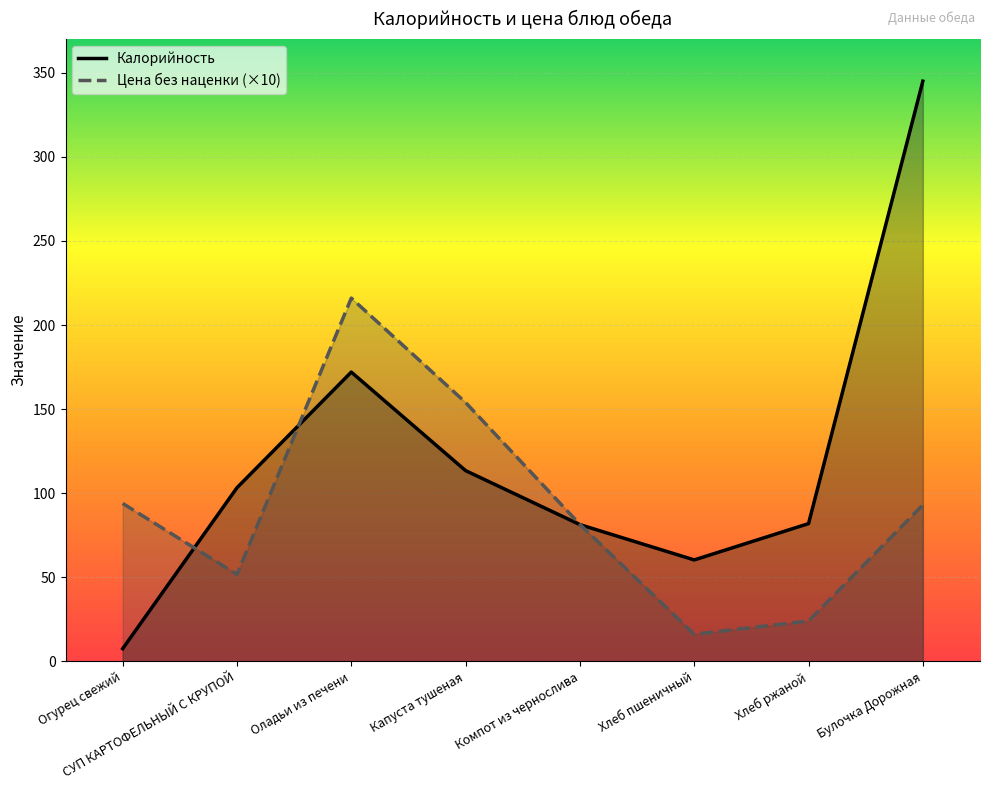

At which category does Калорийность reach its first local valley?

Хлеб пшеничный